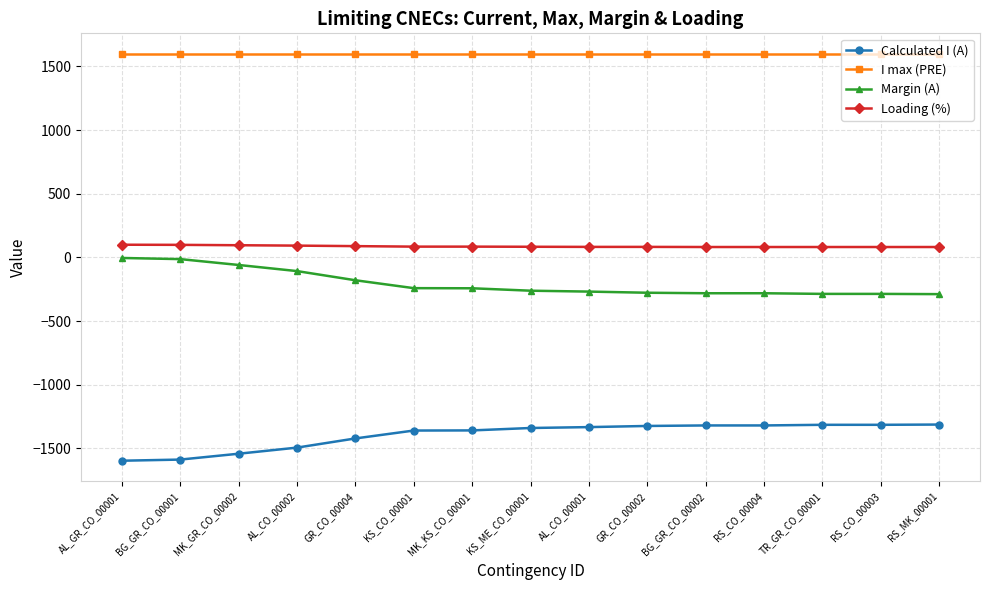

How many categories are shown in the chart?

15